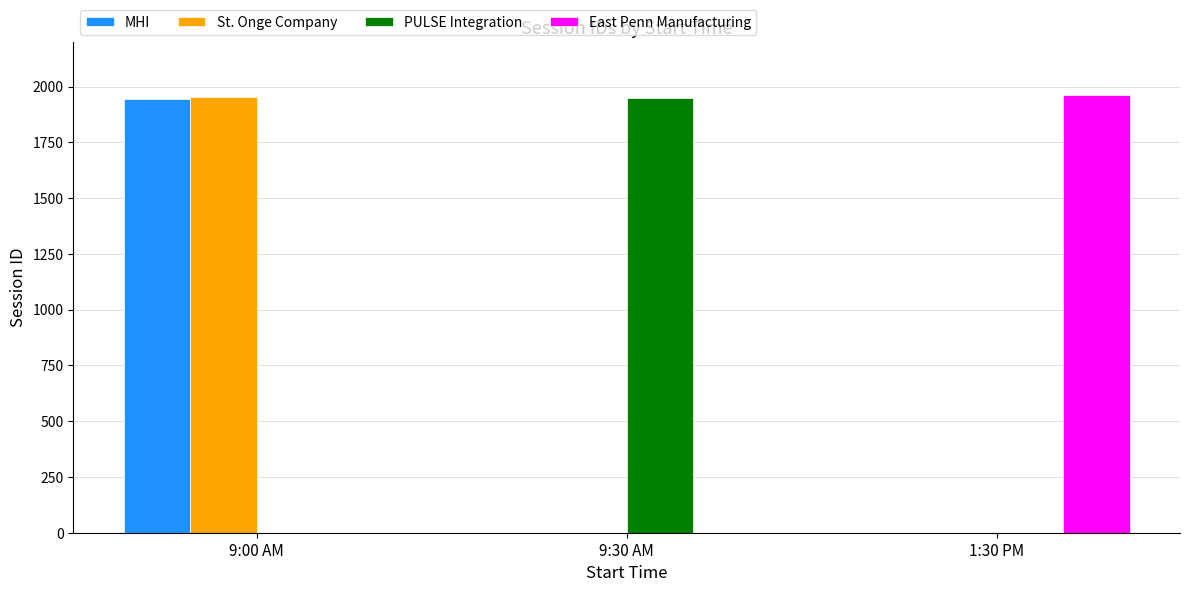

What is the greatest value displayed?

1963